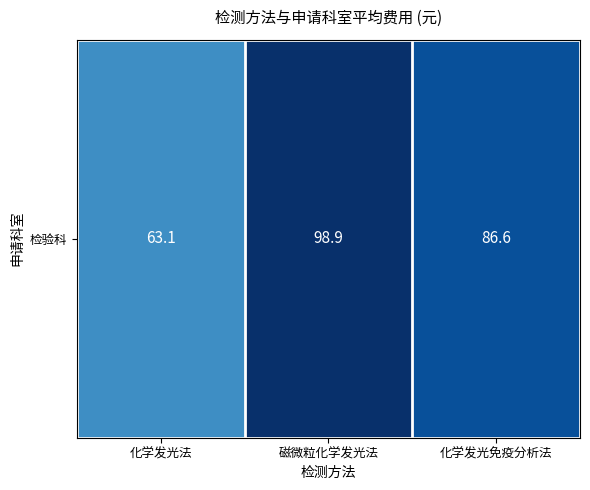

The chart shows a value of 63.1 at 化学发光法. True or false?

True